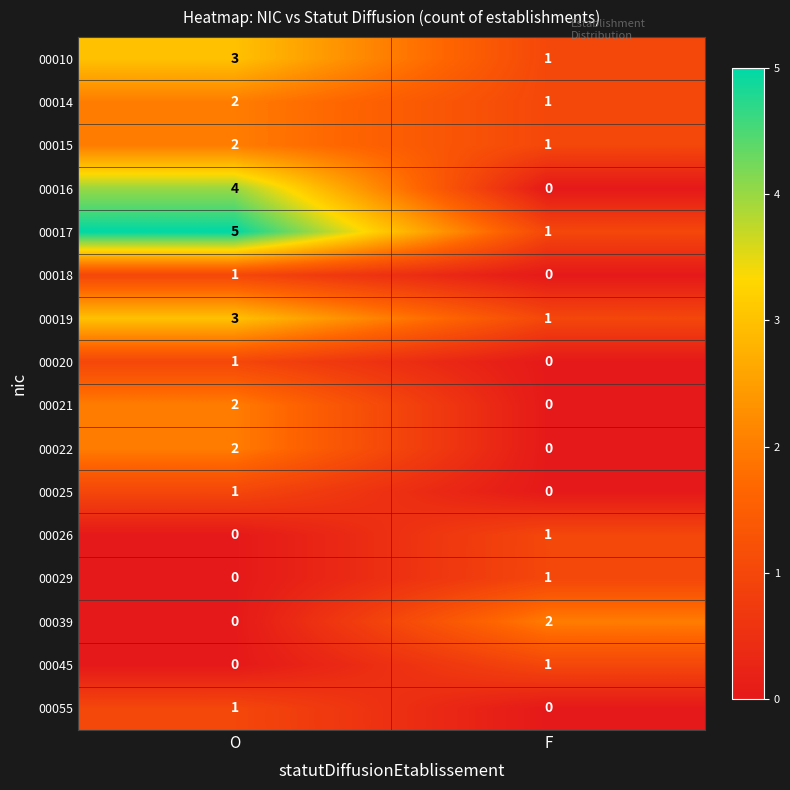

The 00022 series shows 2 at O. True or false?

True